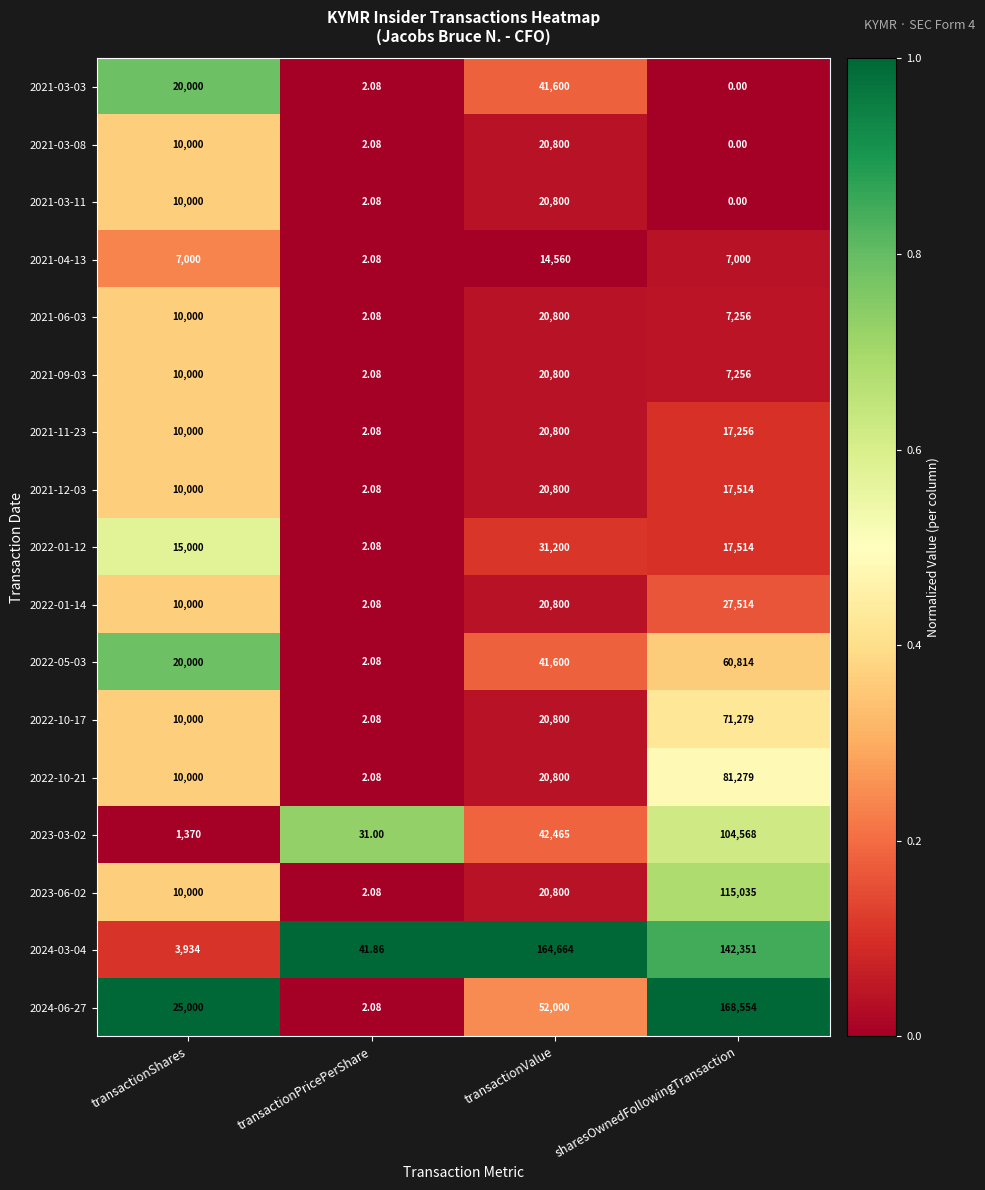

Between transactionShares and transactionValue, which series saw the biggest shift?

2024-03-04